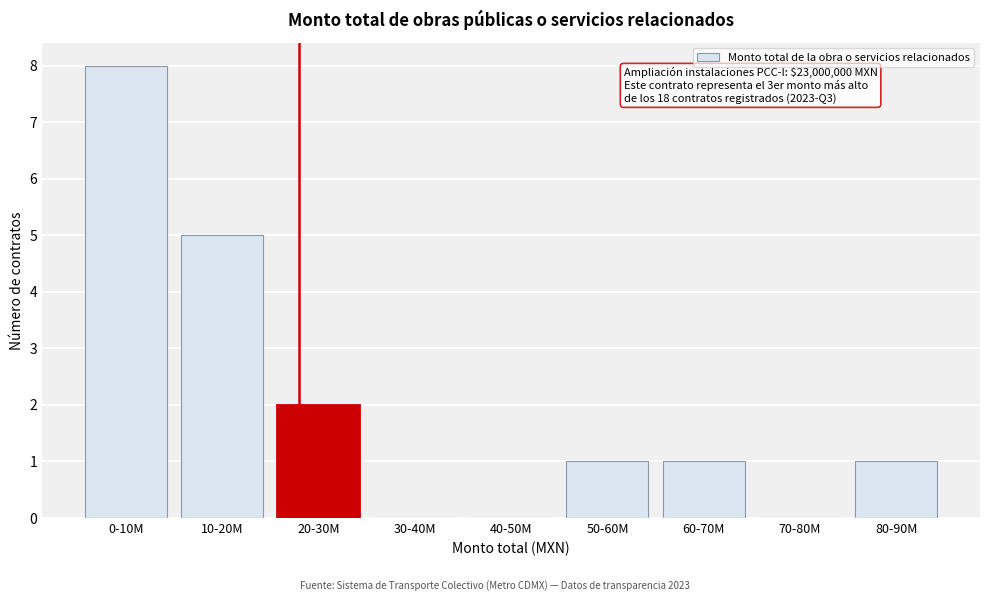

Reading left to right, list all the values displayed in this chart.

0-10M=8	10-20M=5	20-30M=2	30-40M=0	40-50M=0	50-60M=1	60-70M=1	70-80M=0	80-90M=1